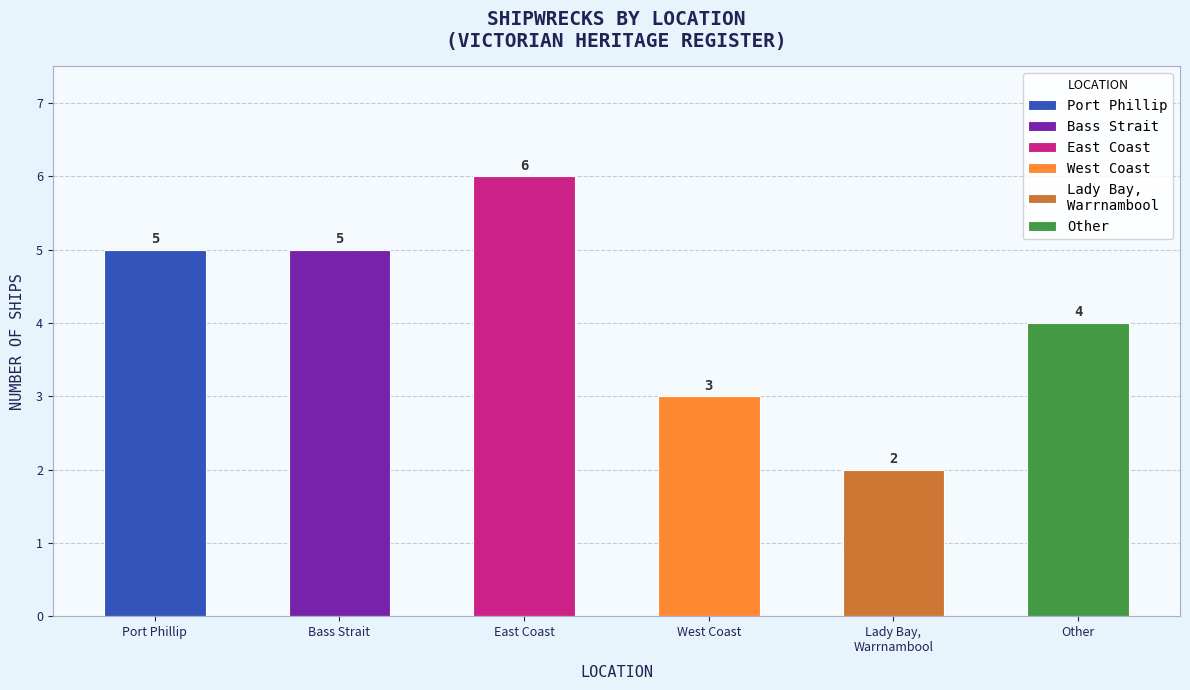

Reading left to right, transcribe all the data shown in this chart.

Port Phillip=5	Bass Strait=5	East Coast=6	West Coast=3	Lady Bay, Warrnambool=2	Other=4